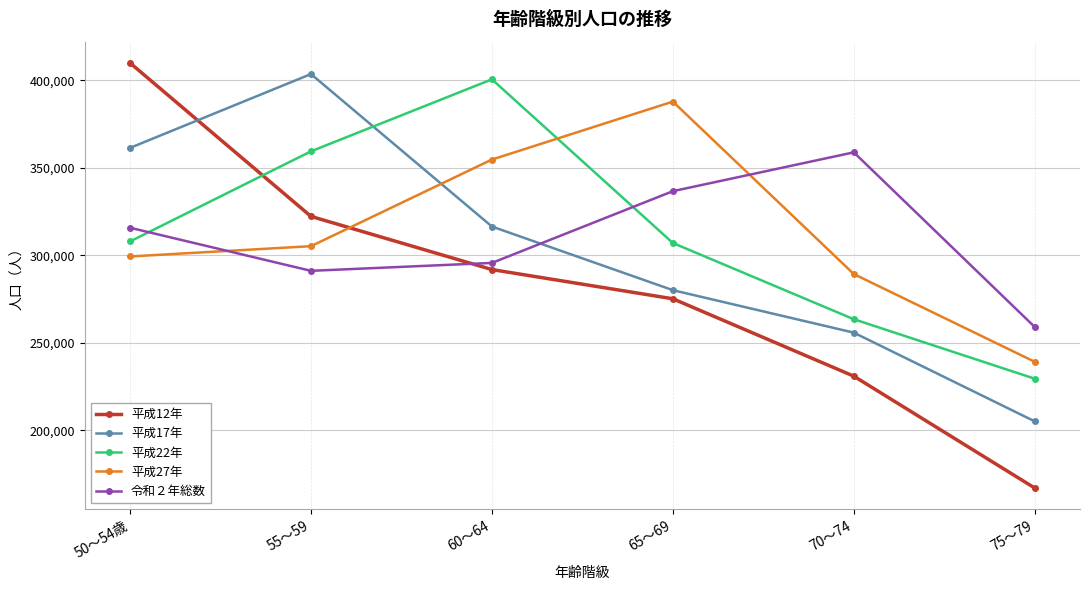

What is the value of the 令和２年総数 point at the 2nd from the left?

291110